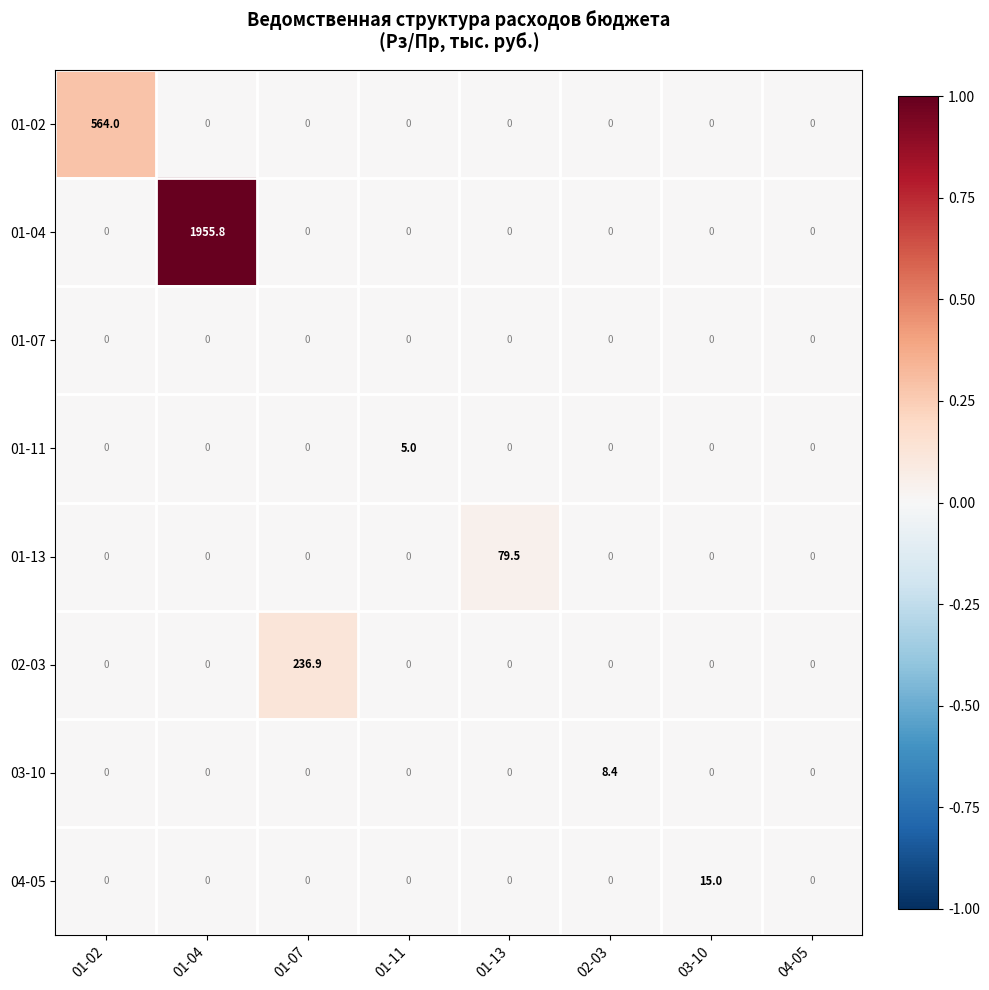

The value of 01-02 at 04-05 is 326.8. True or false?

False